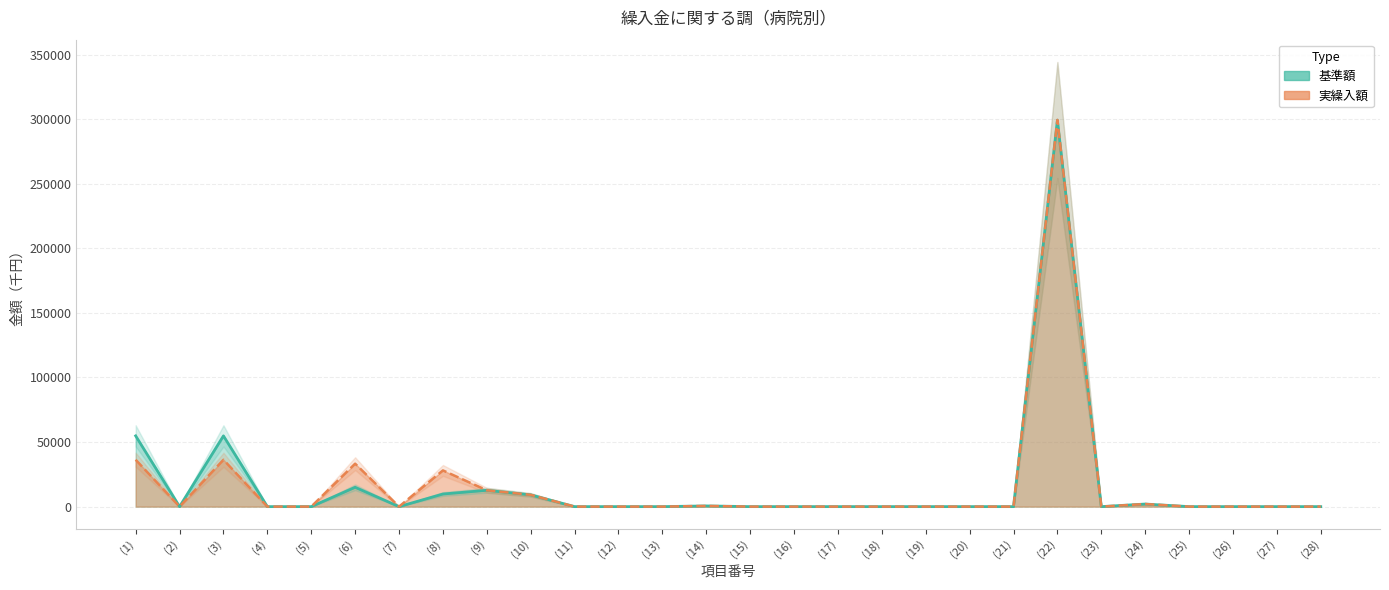

Which label corresponds to the smallest value in the chart?

(2)